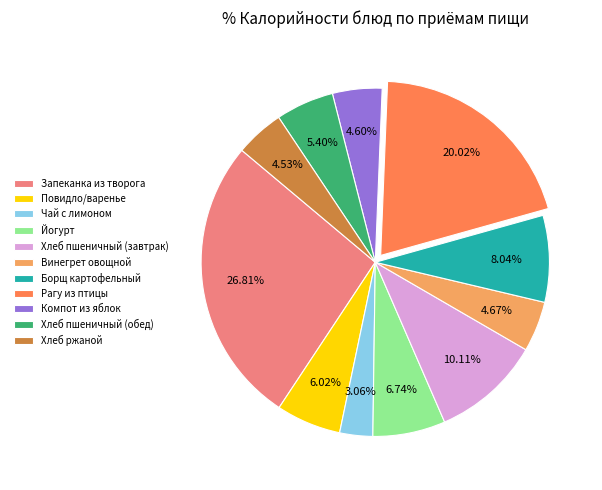

Is it true that Чай с лимоном is 3% of the pie?

True